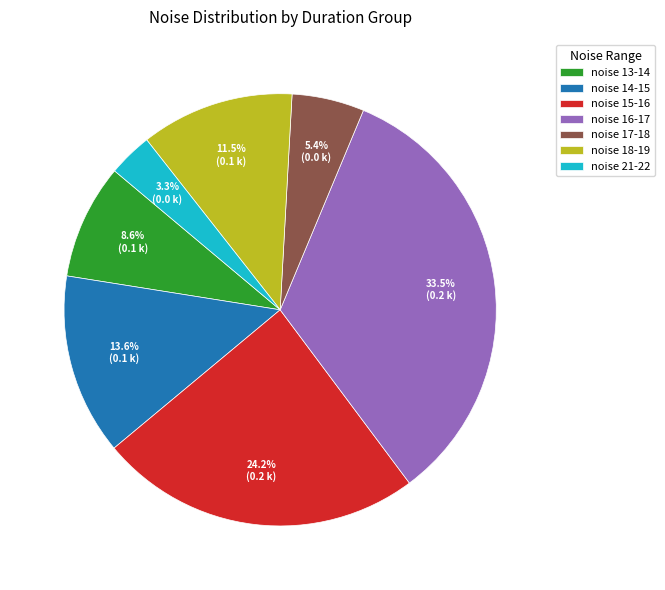

Is noise 16-17 the majority of the pie?

No